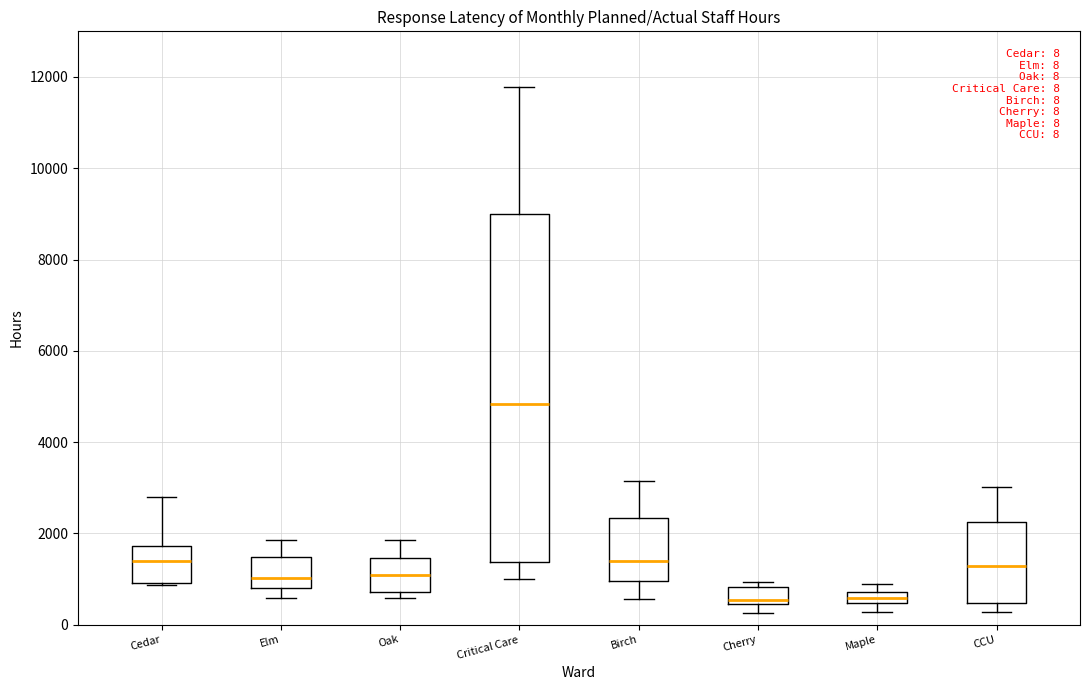

Comparing the boxes themselves (not the whiskers), which one is the tallest?

Critical Care